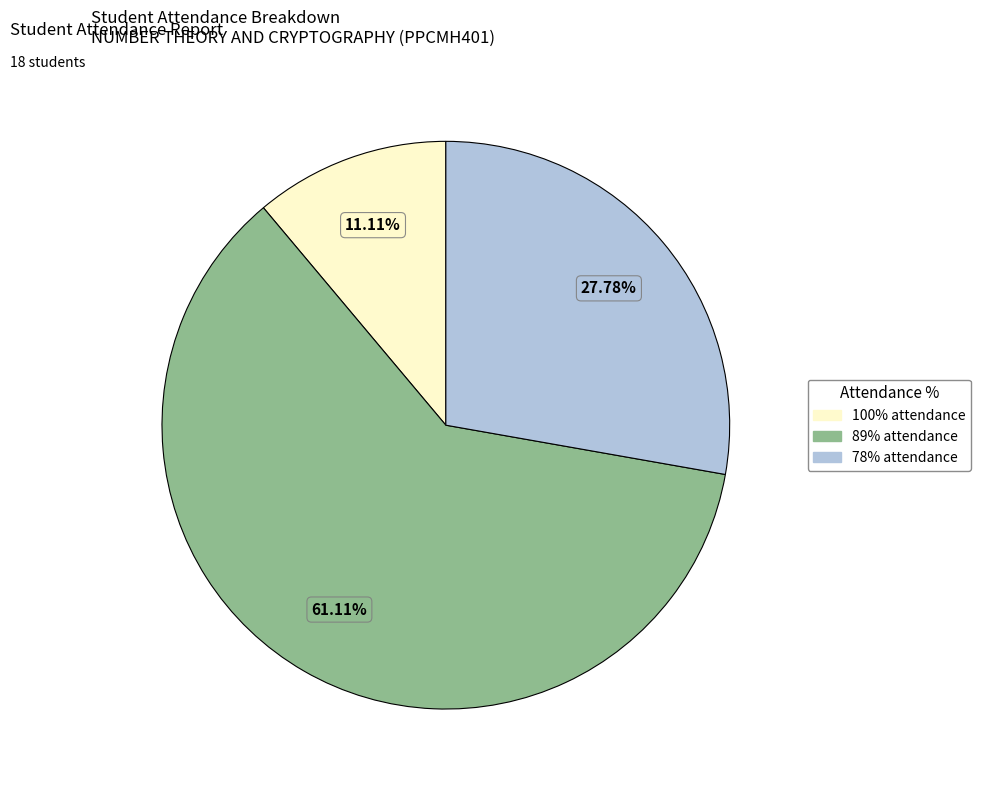

Is there a majority slice in this chart?

Yes